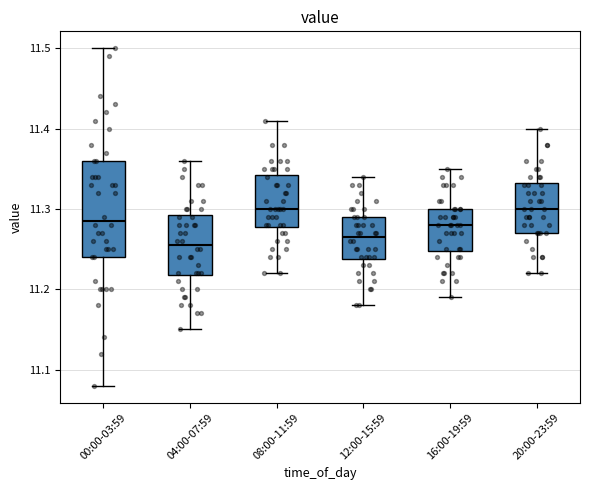

Reading left to right, transcribe this box plot: for each box, give where its median line is, the range the box spans, and where its two whiskers end, as read against the y-axis. The values are not printed on the chart, so give them approximately, as read against the axis.

00:00-03:59: median 11.29, box 11.24 to 11.36, whiskers 11.08 to 11.50
04:00-07:59: median 11.26, box 11.22 to 11.29, whiskers 11.15 to 11.36
08:00-11:59: median 11.30, box 11.28 to 11.34, whiskers 11.22 to 11.41
12:00-15:59: median 11.27, box 11.24 to 11.29, whiskers 11.18 to 11.34
16:00-19:59: median 11.28, box 11.25 to 11.30, whiskers 11.19 to 11.35
20:00-23:59: median 11.30, box 11.27 to 11.33, whiskers 11.22 to 11.40